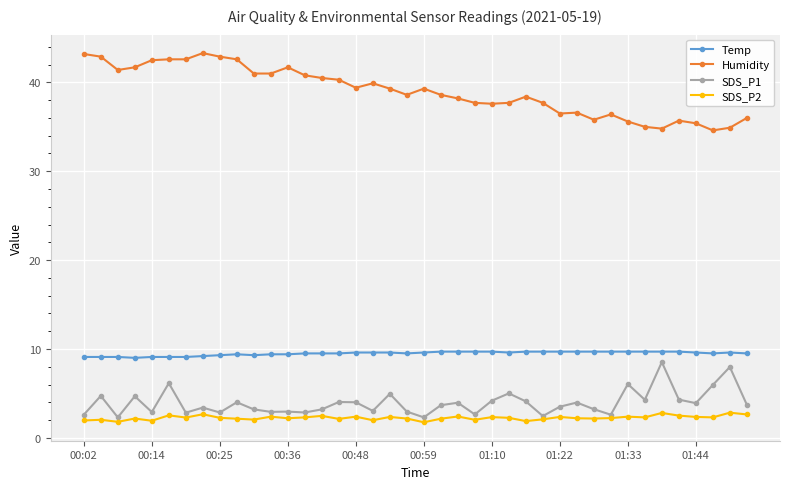

What is the value of the Humidity point at the 38th from the left?

34.6